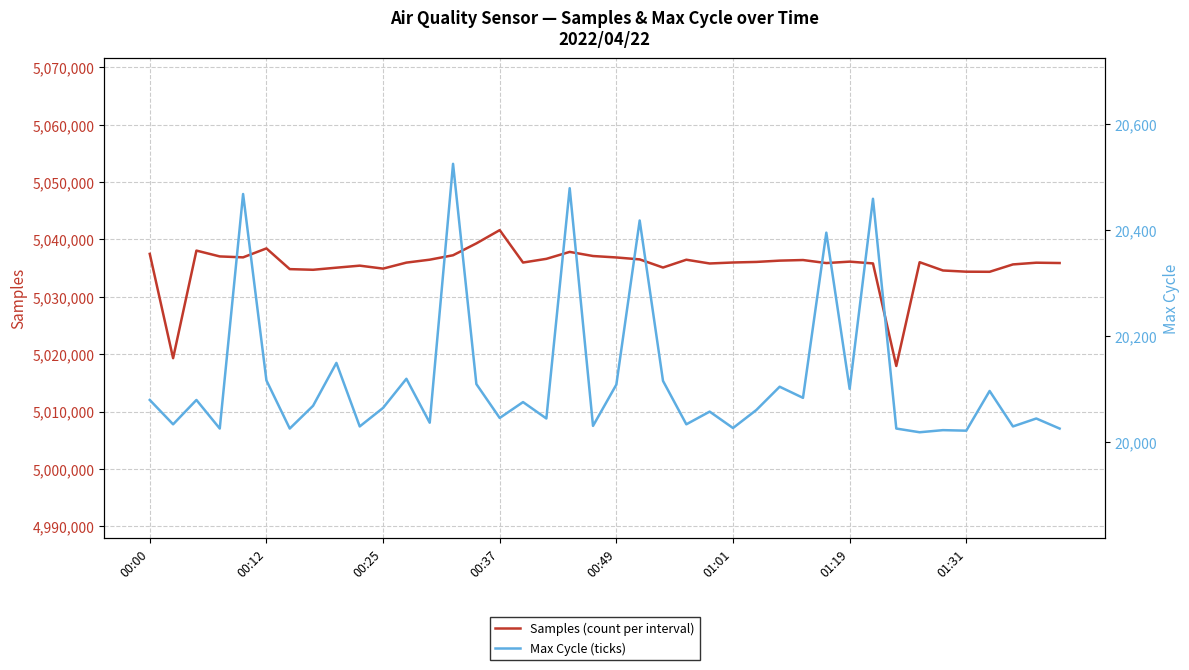

True or false: Samples (count per interval) and Max Cycle (ticks) intersect in this chart.

False